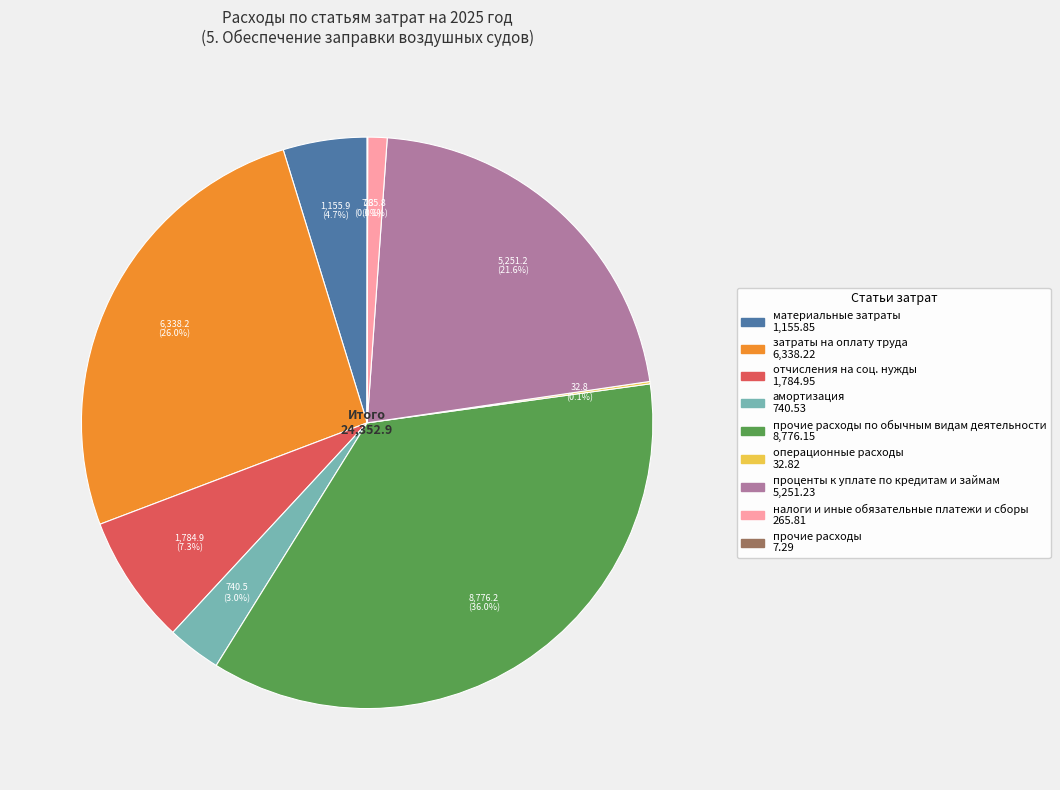

Is there any slice that represents more than half of the pie?

No